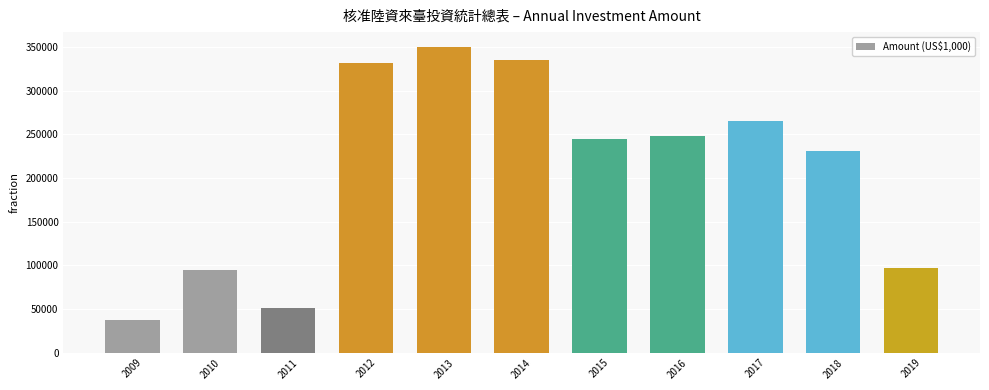

Reading left to right, list all the values displayed in this chart.

2009=37486	2010=94345	2011=51625	2012=331583	2013=349479	2014=334631	2015=244067	2016=247628	2017=265705	2018=231242	2019=97180